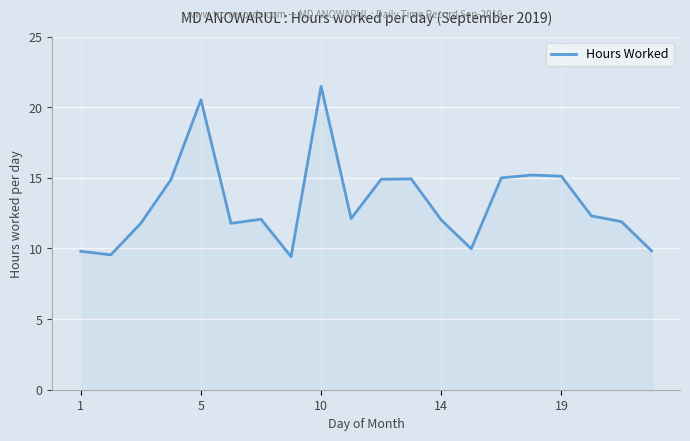

What is the minimum value shown in the chart?

9.4